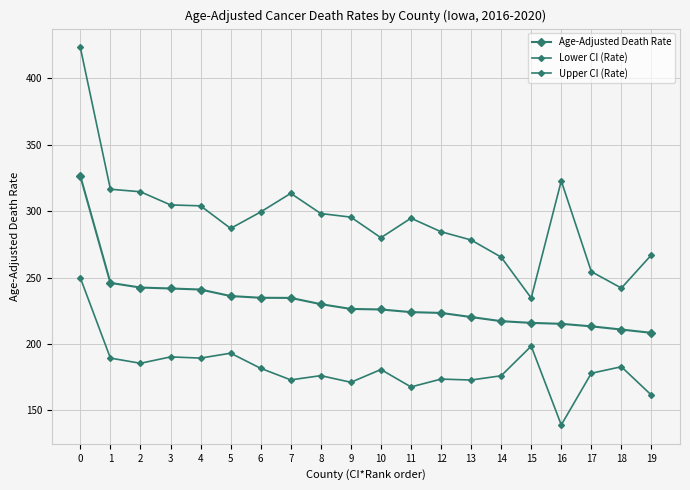

Is this an area chart (filled region under the line)?

No